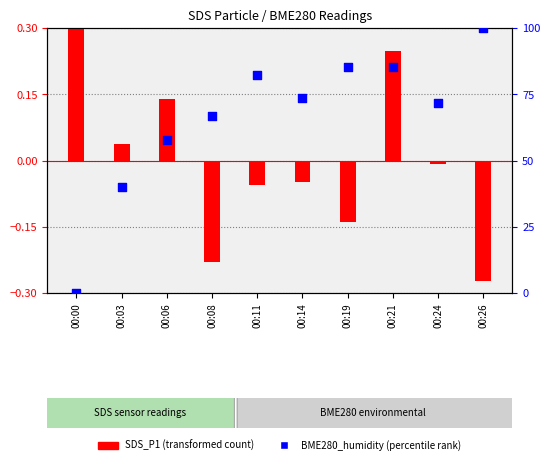

Which series has the largest total across all categories?

BME280_humidity (percentile)